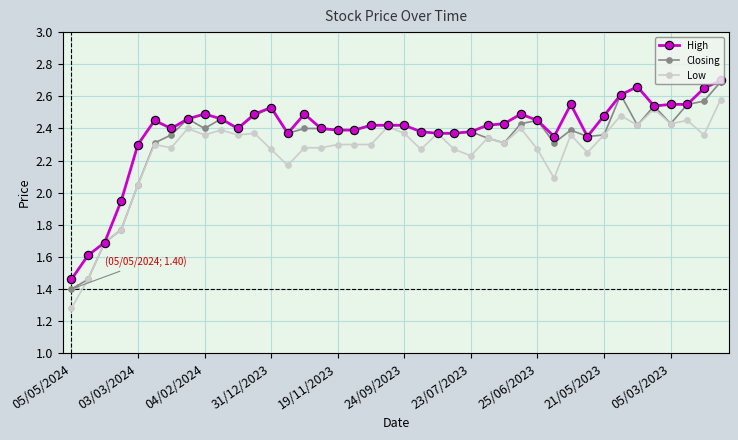

At how many categories does at least one series exceed 2?

36